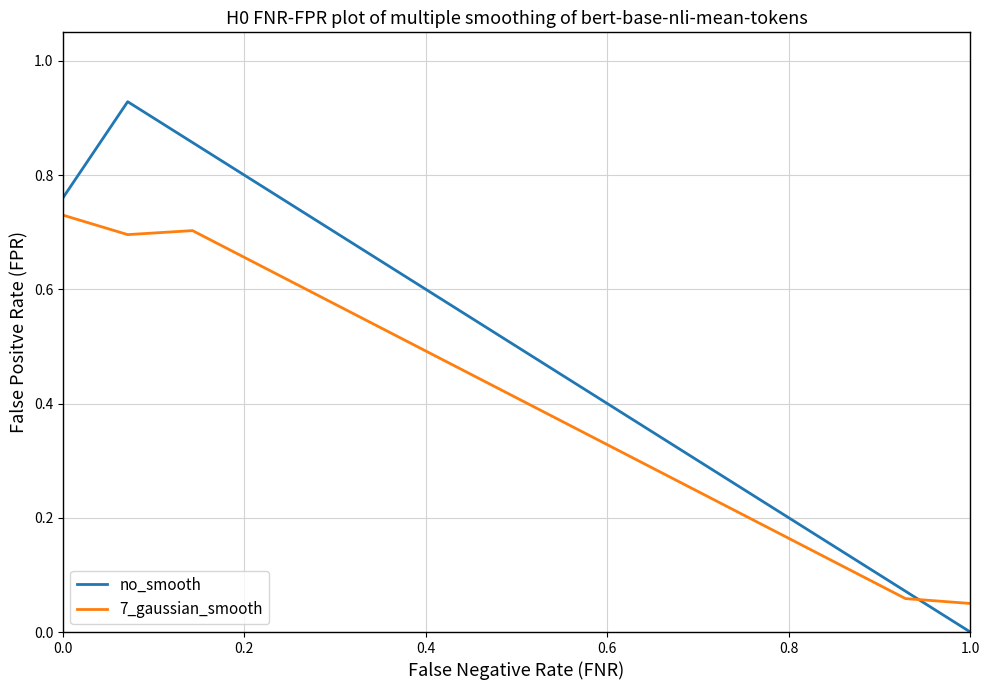

Which series has the largest range (max minus min)?

no_smooth